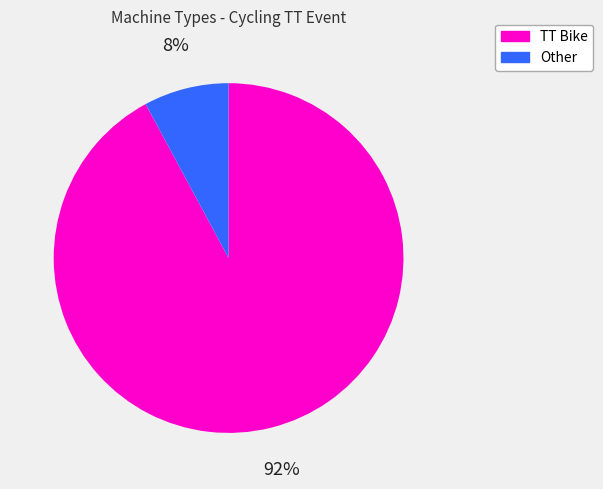

To the nearest percent, what is the average slice percentage?

50%